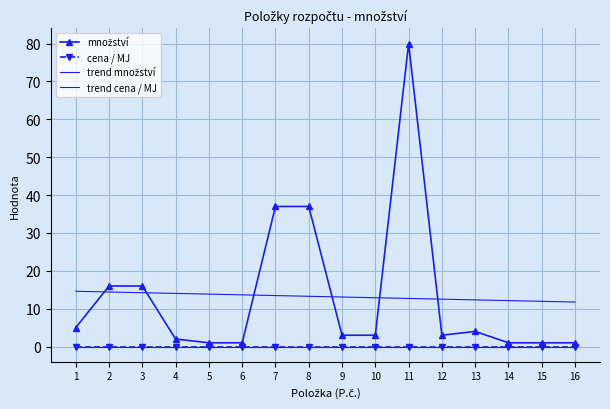

Is the value of trend cena / MJ at 7 greater than the value of trend množství at 6?

No